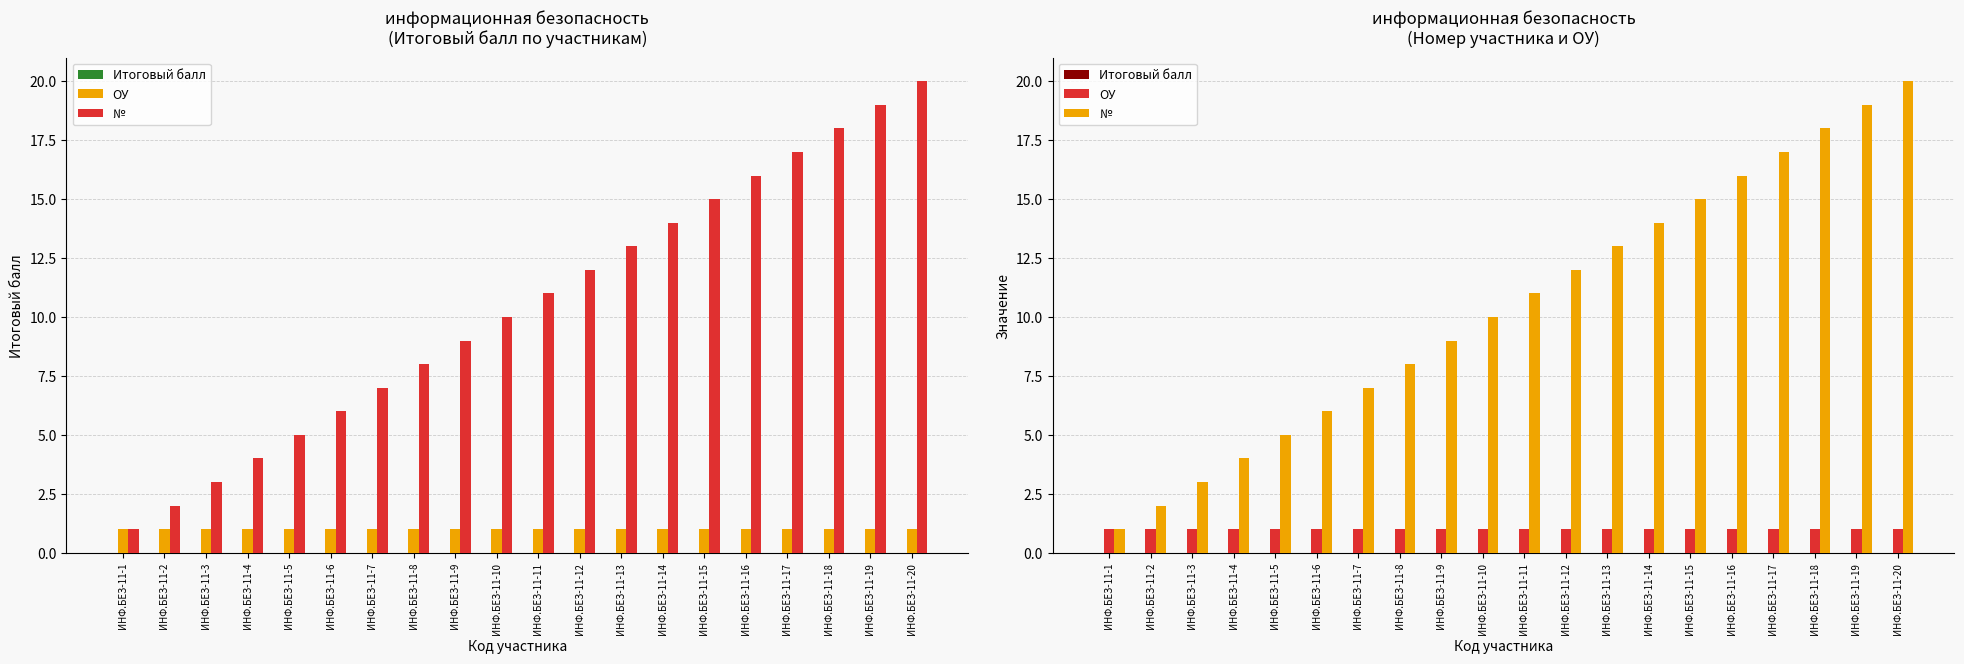

Which category has the highest value across all series?

ИНФ.БЕЗ-11-20